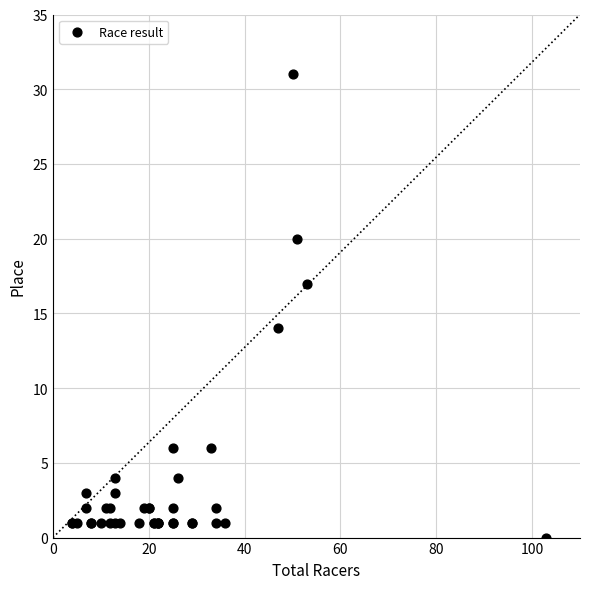

What Y value in the scatter plot is closest to 15?

14